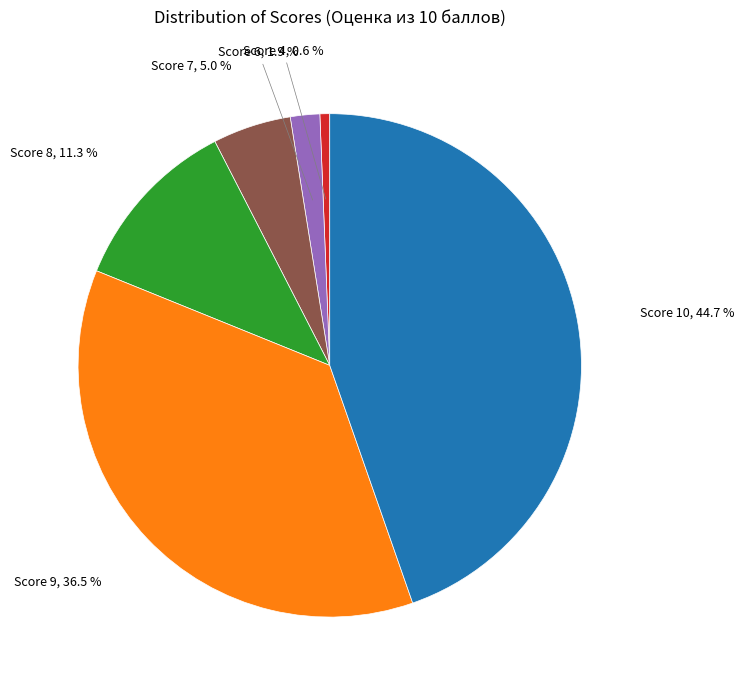

Rank the categories by value from lowest to highest.

Score 4, Score 6, Score 7, Score 8, Score 9, Score 10